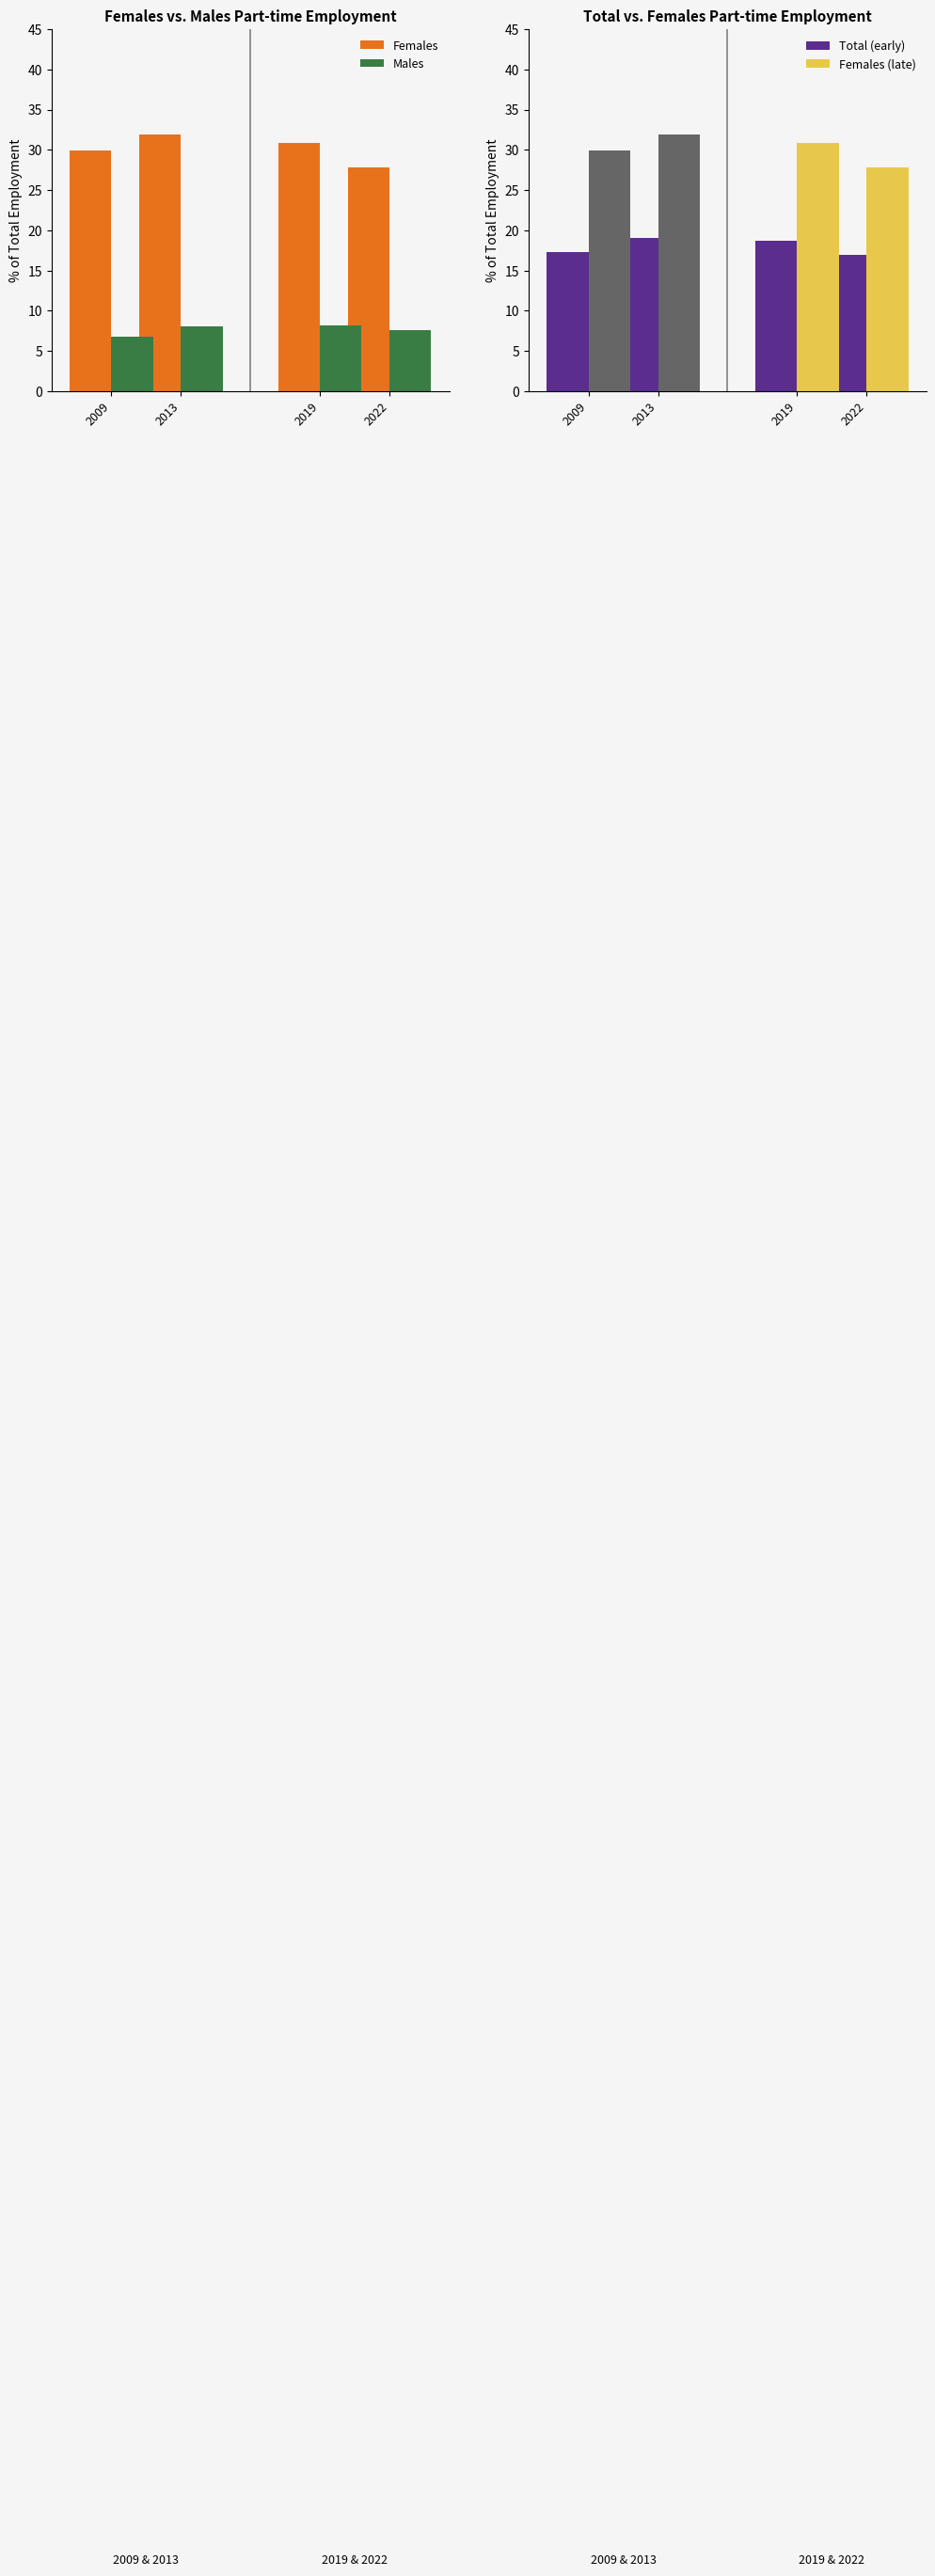

What value does the Males series have at 2009?

6.8